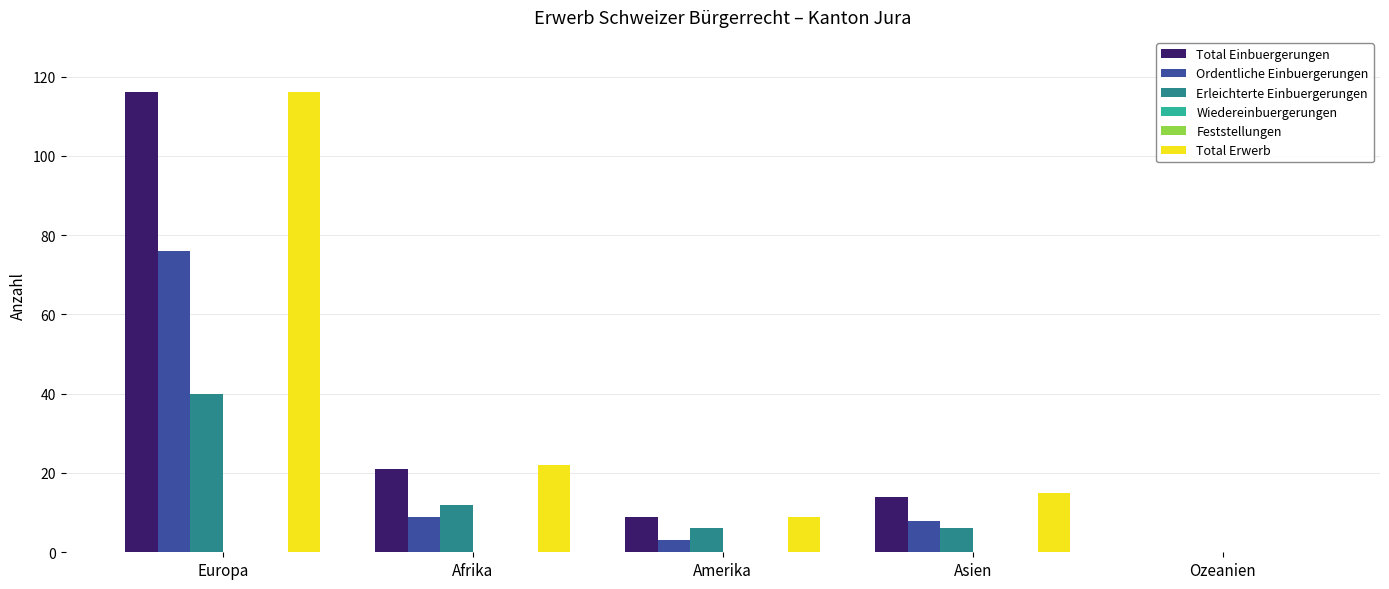

How many values in the Total Einbuergerungen series exceed 14?

2